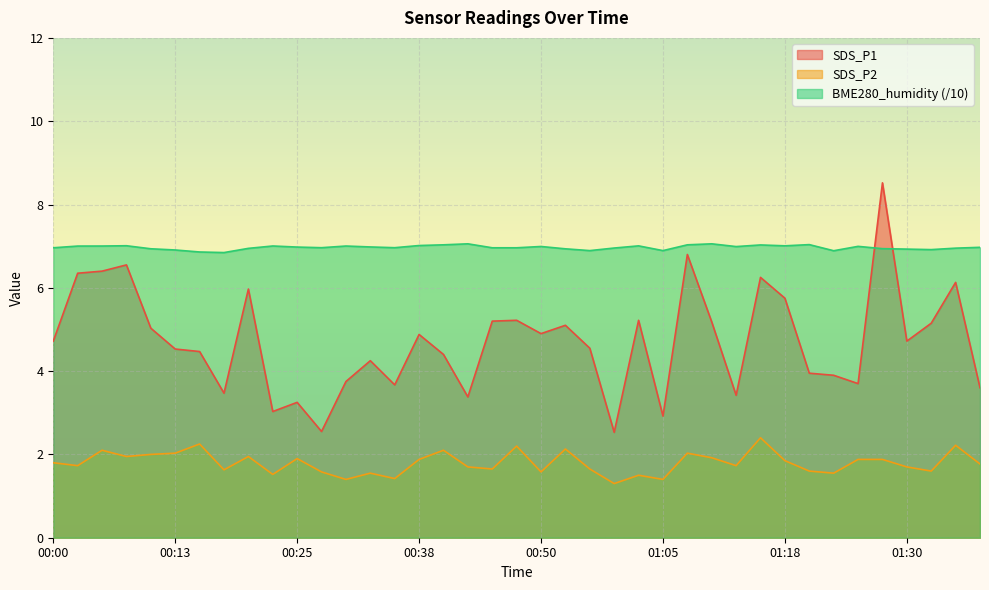

What is the label of the 26th point from the right?

00:33